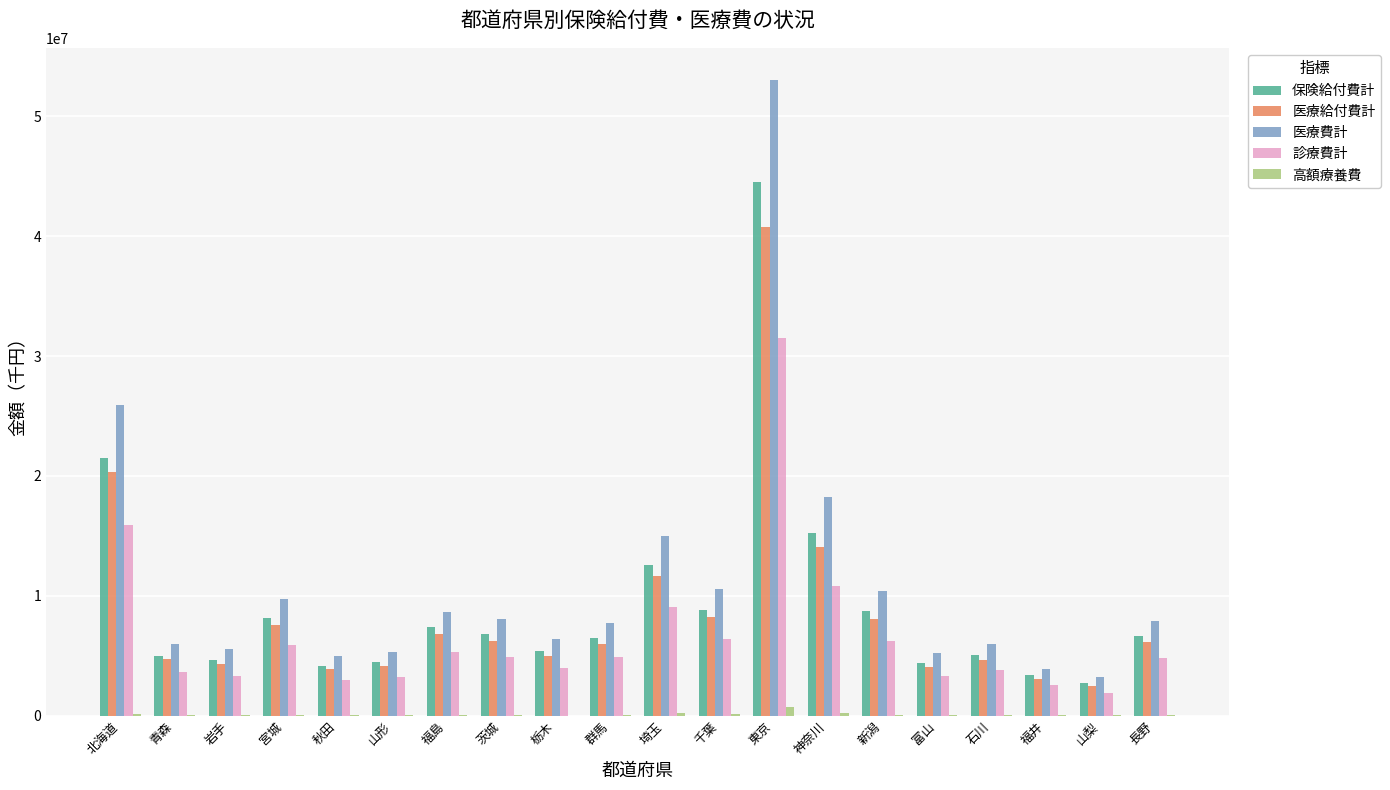

What is the sum of the 医療費計 values at 東京 and 長野?

60955405.6